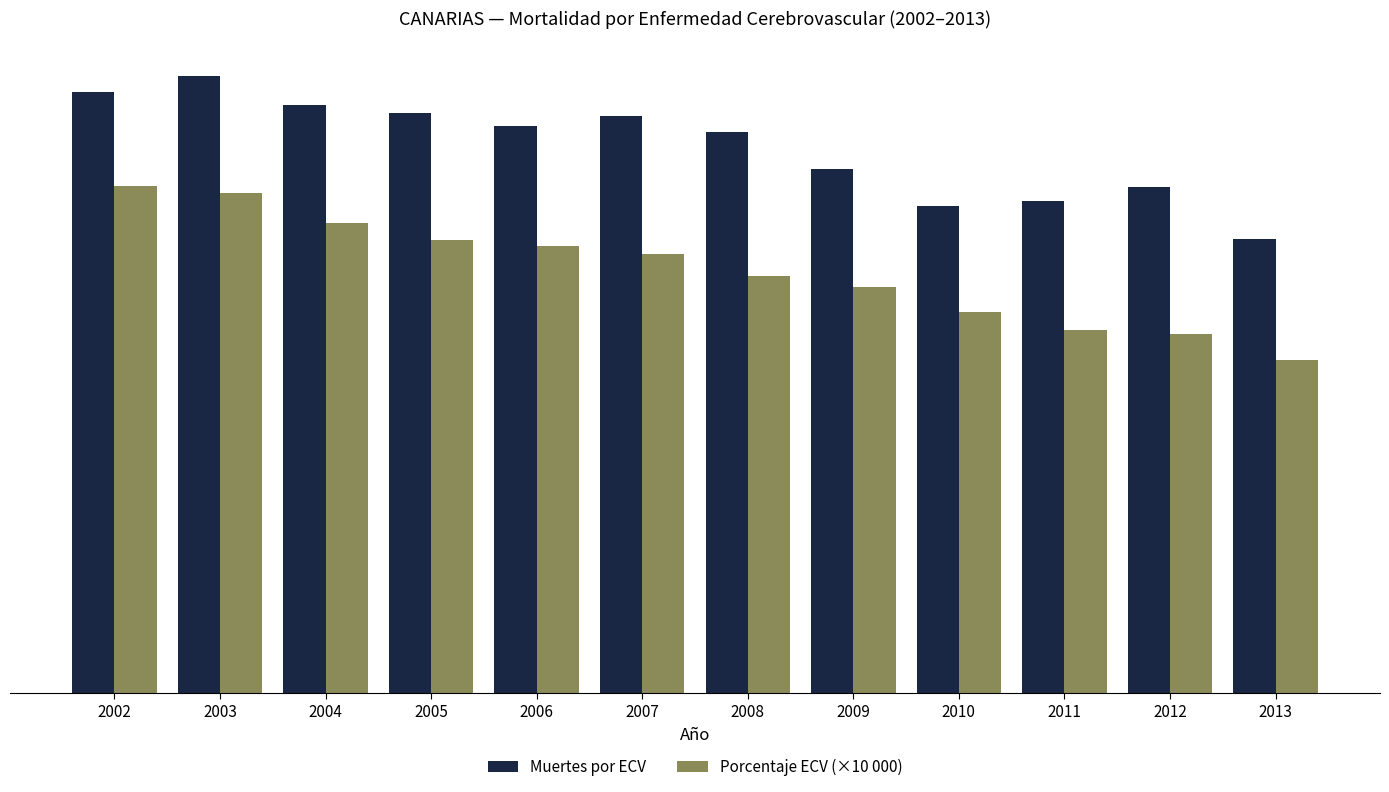

Which series has the widest spread of values?

Porcentaje ECV (×10 000)